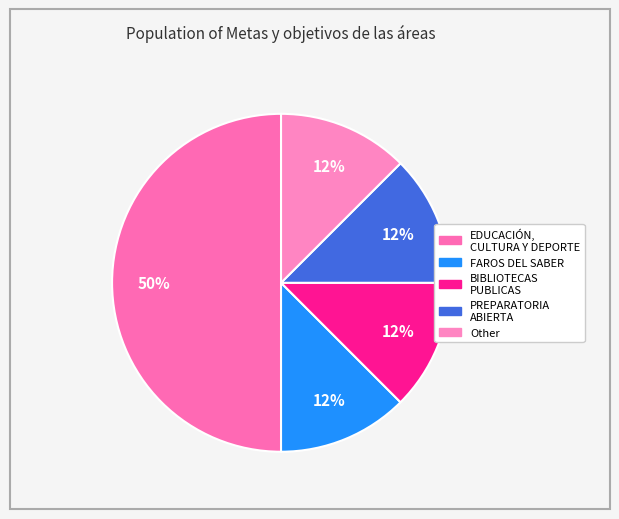

To the nearest percent, what is the difference between the largest and smallest slice percentages?

38%